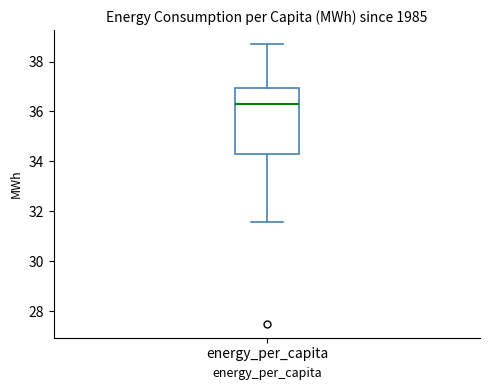

Where does the lower whisker of the box for energy_per_capita end on the y-axis? The values are not printed on the chart, so give them approximately, as read against the axis.

31.6